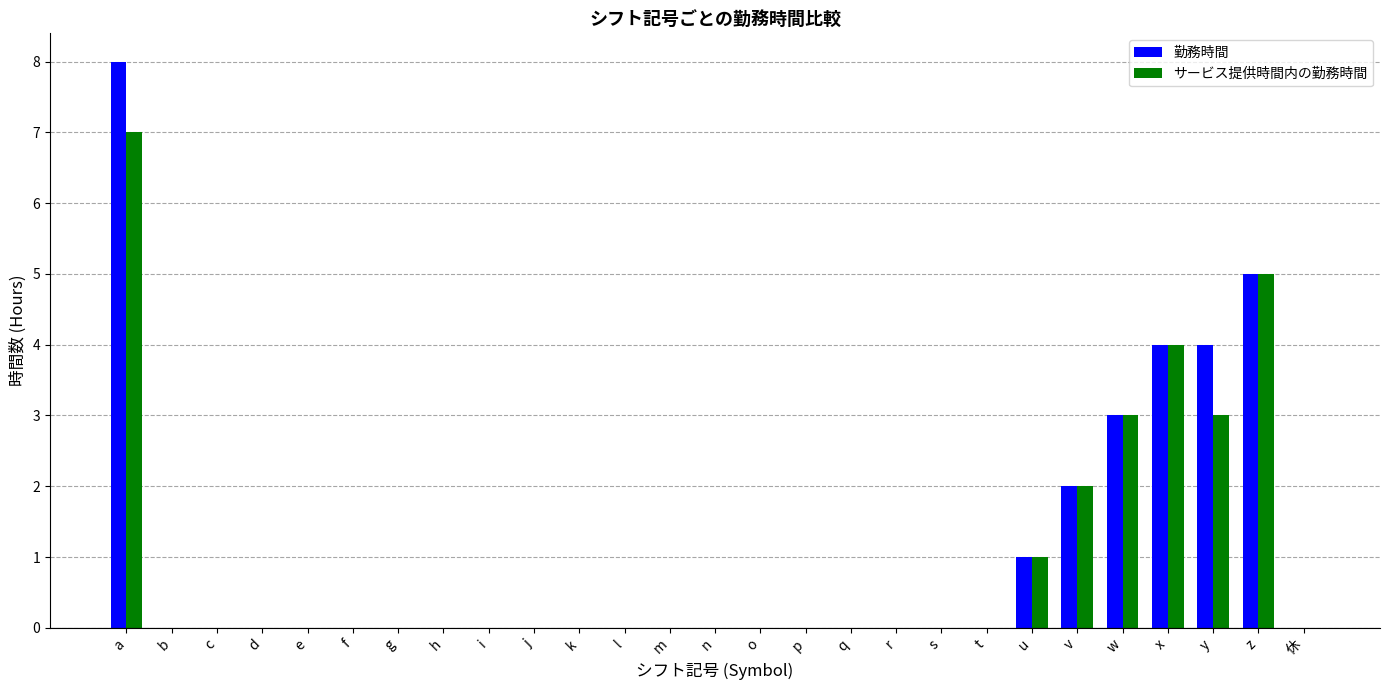

Reading right to left, extract all data points from this chart.

勤務時間: 0	5	4	4	3	2	1	0	0	0	0	0	0	0	0	0	0	0	0	0	0	0	0	0	0	0	8
サービス提供時間内の勤務時間: 0	5	3	4	3	2	1	0	0	0	0	0	0	0	0	0	0	0	0	0	0	0	0	0	0	0	7